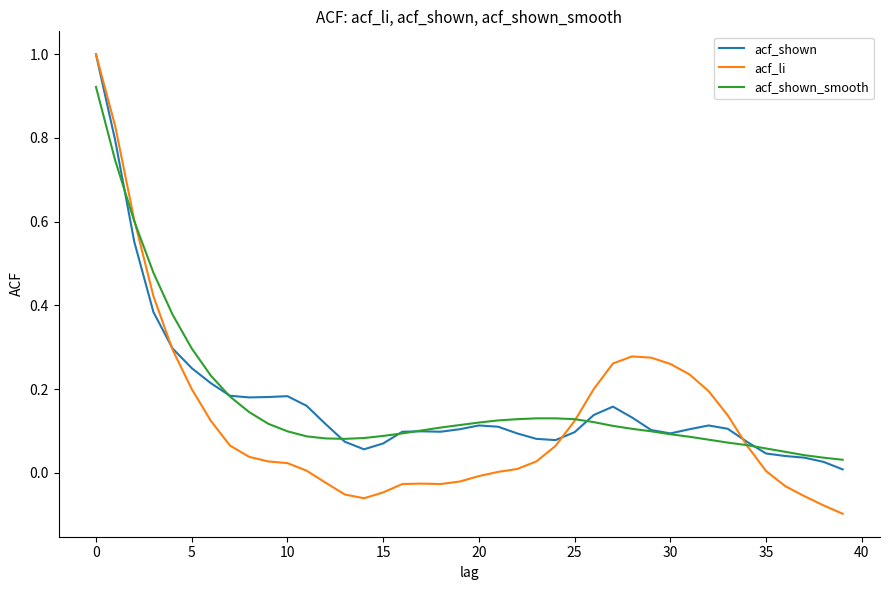

What is the maximum value shown in the chart?

1.0